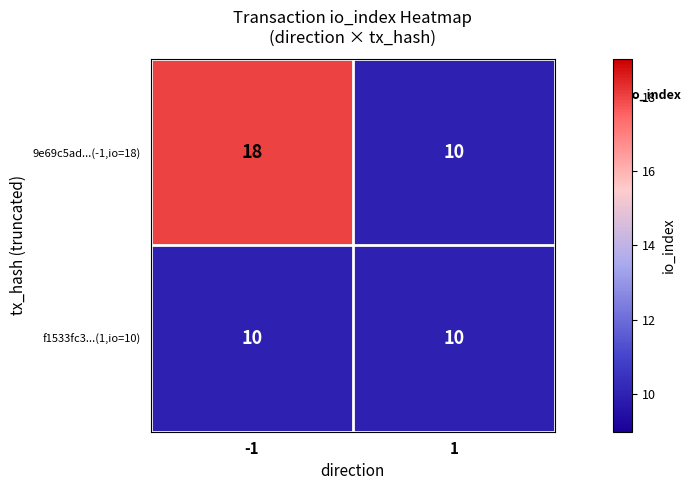

What is the difference between the maximum and minimum values in the 9e69c5ad...(-1,io=18) series?

8